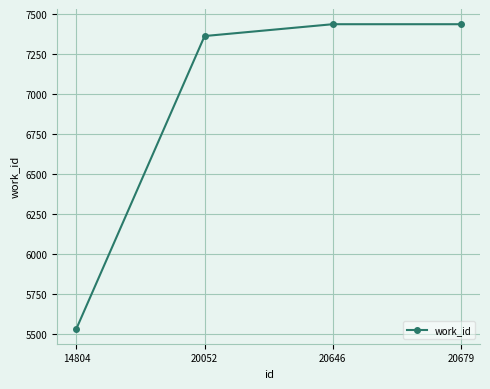

The chart shows a value of 5535 at 14804. True or false?

True